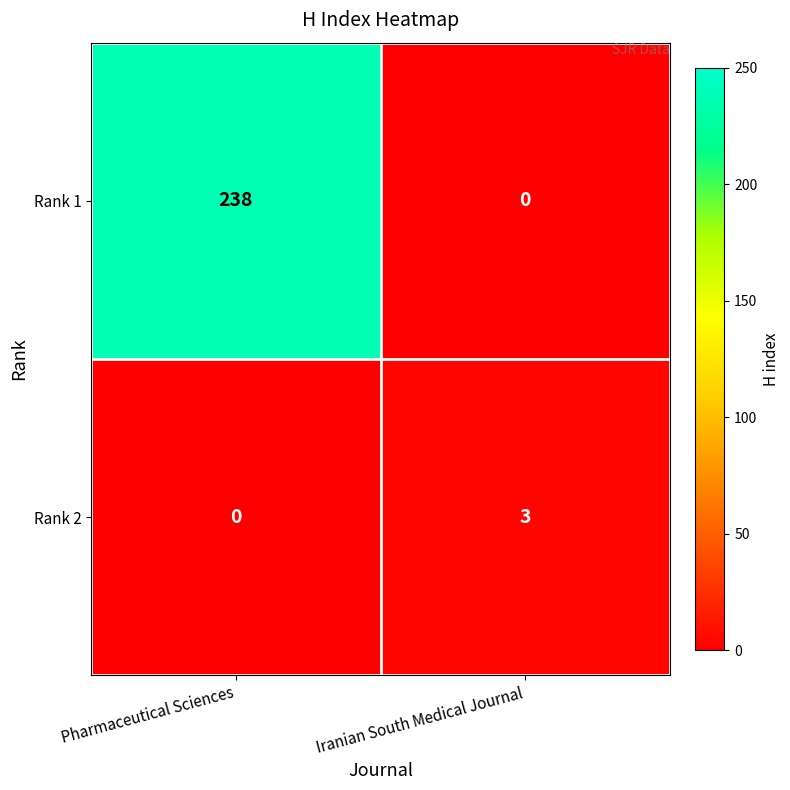

The Rank 2 series shows 2 at Iranian South Medical Journal. True or false?

False